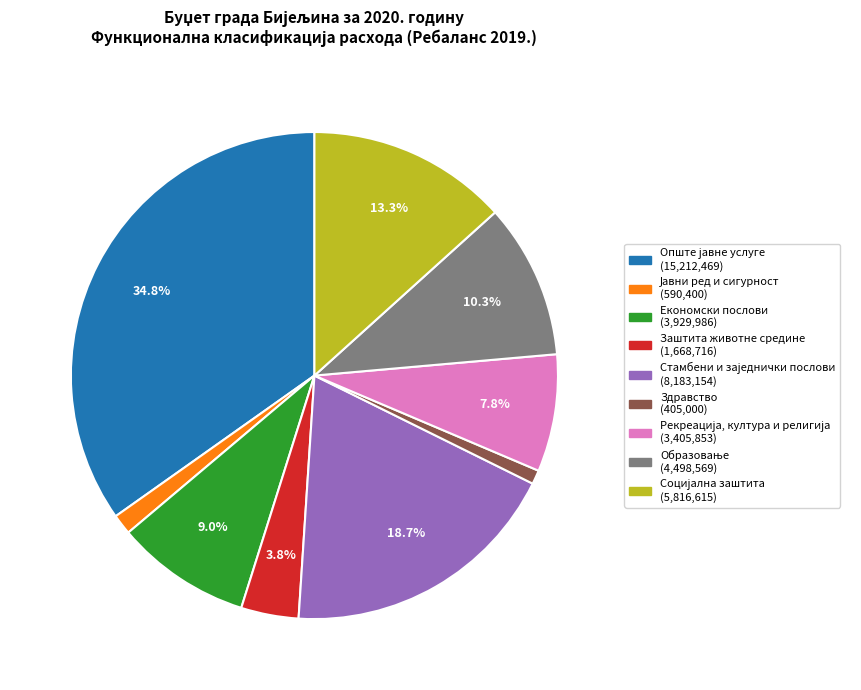

Is there a majority slice in this chart?

No